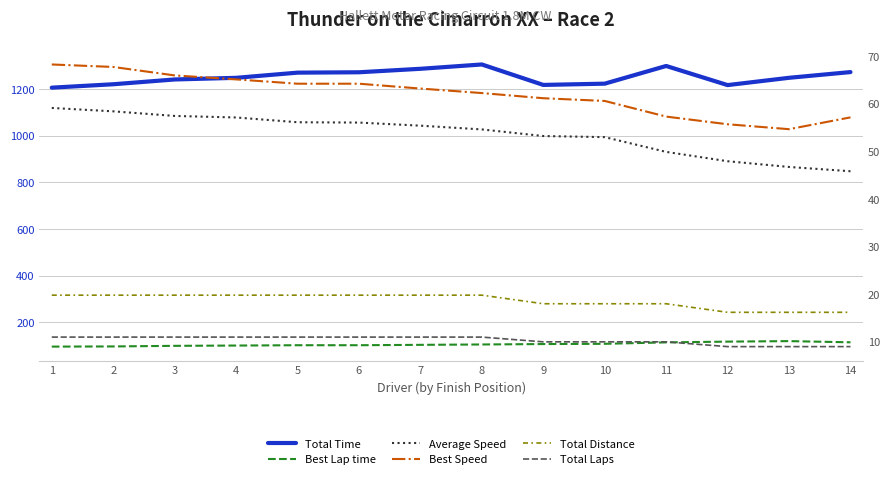

Rank the series by their maximum value, from highest to lowest.

Total Time, Best Lap time, Best Speed, Average Speed, Total Distance, Total Laps